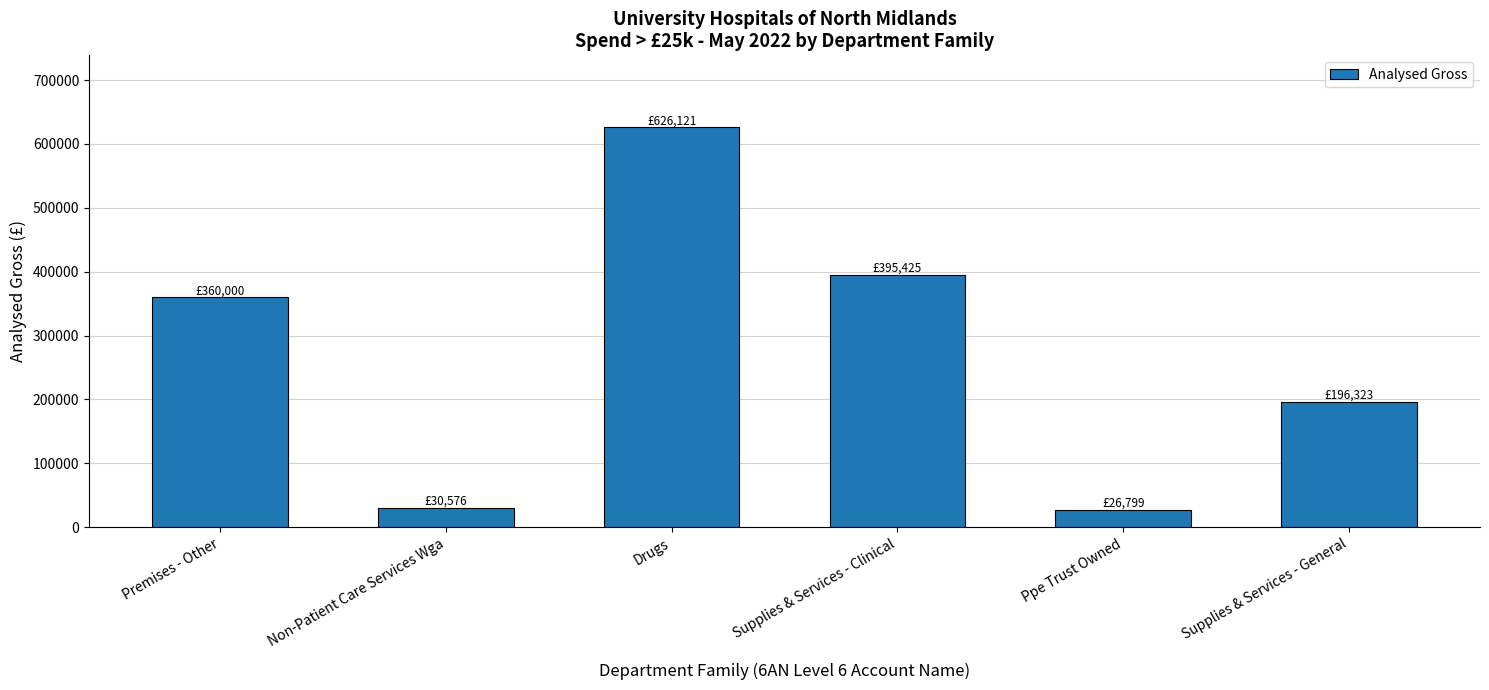

What is the greatest value displayed?

626121.1